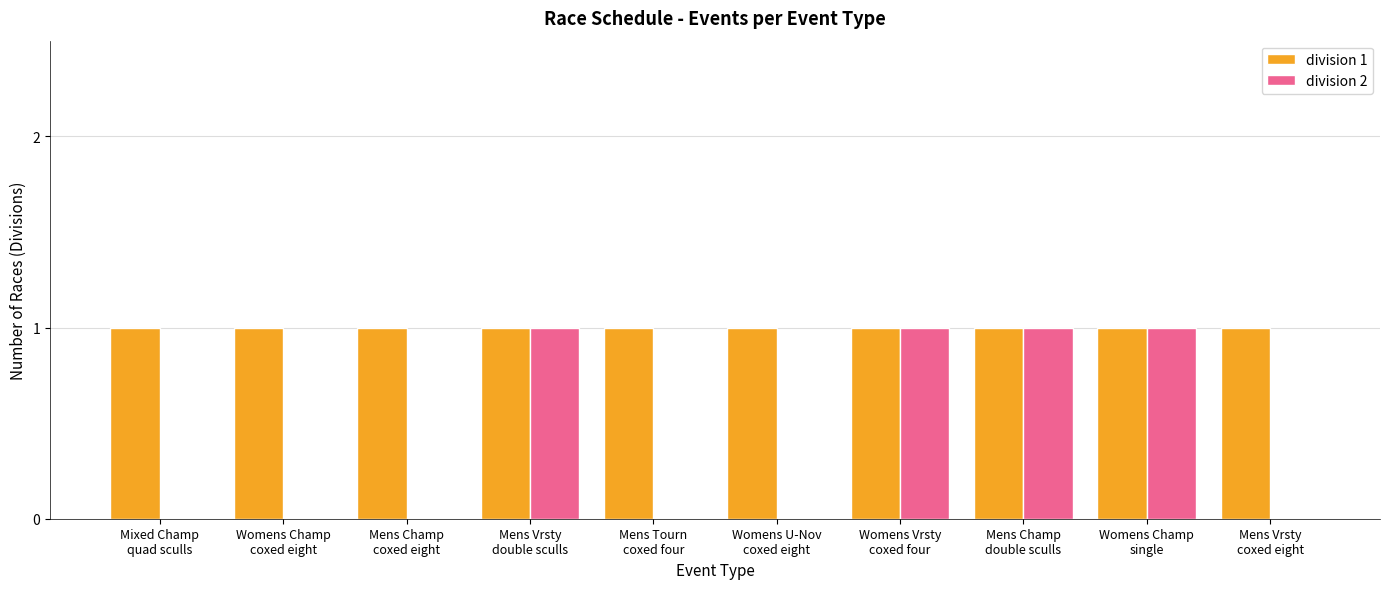

Which series has the largest total across all categories?

division 1